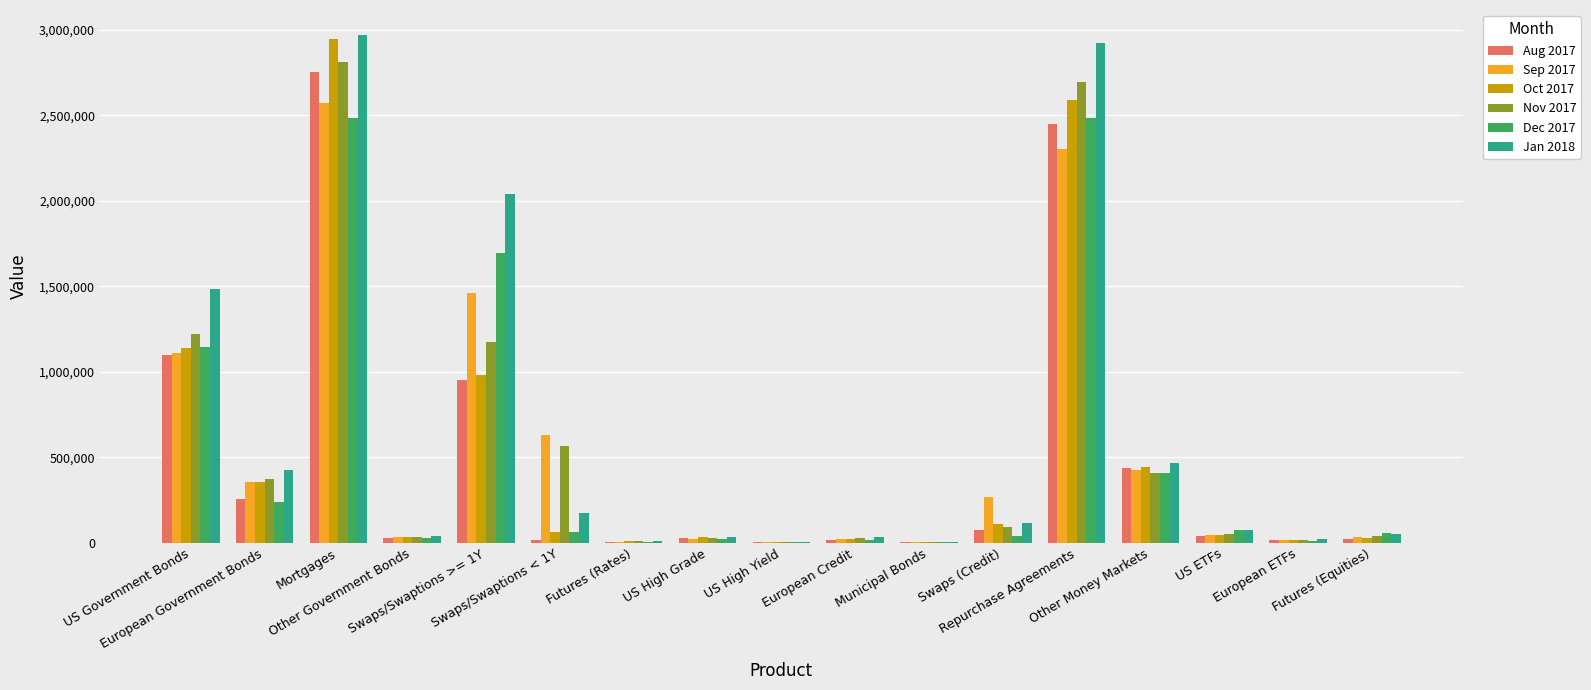

What is the greatest value displayed?

2968223